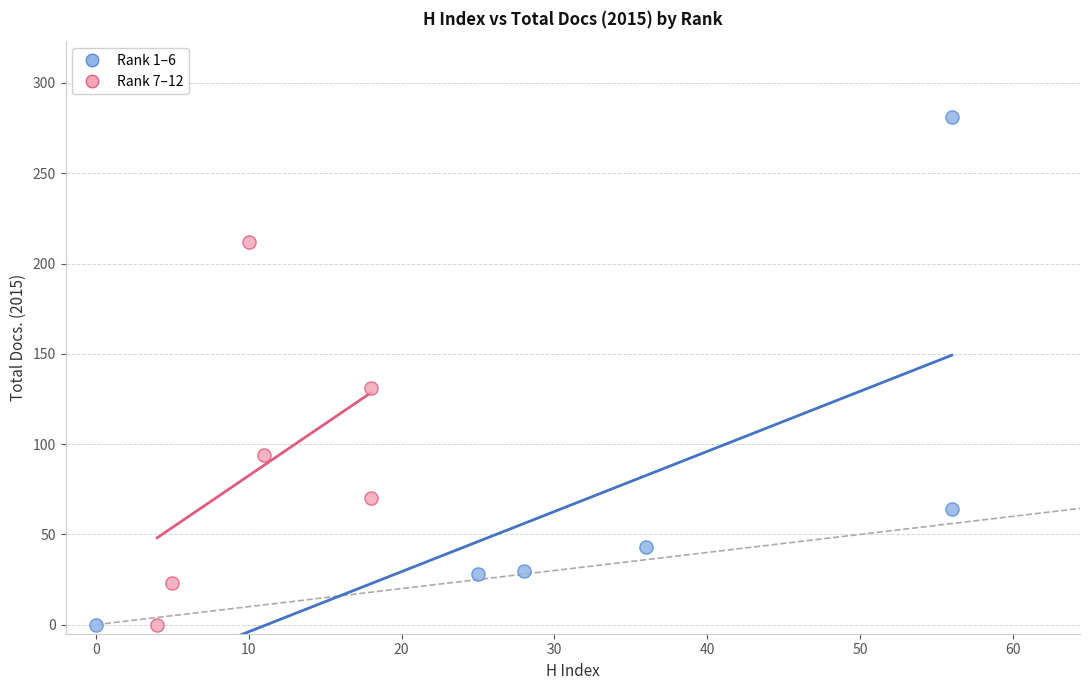

Which series reaches the maximum Y coordinate?

Rank 1–6